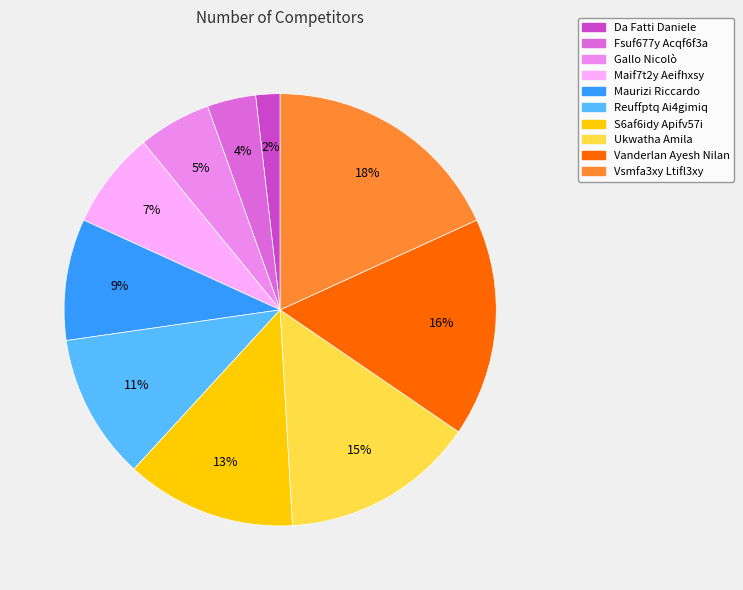

Between Vsmfa3xy Ltifl3xy and Vanderlan Ayesh Nilan, which is larger?

Vsmfa3xy Ltifl3xy